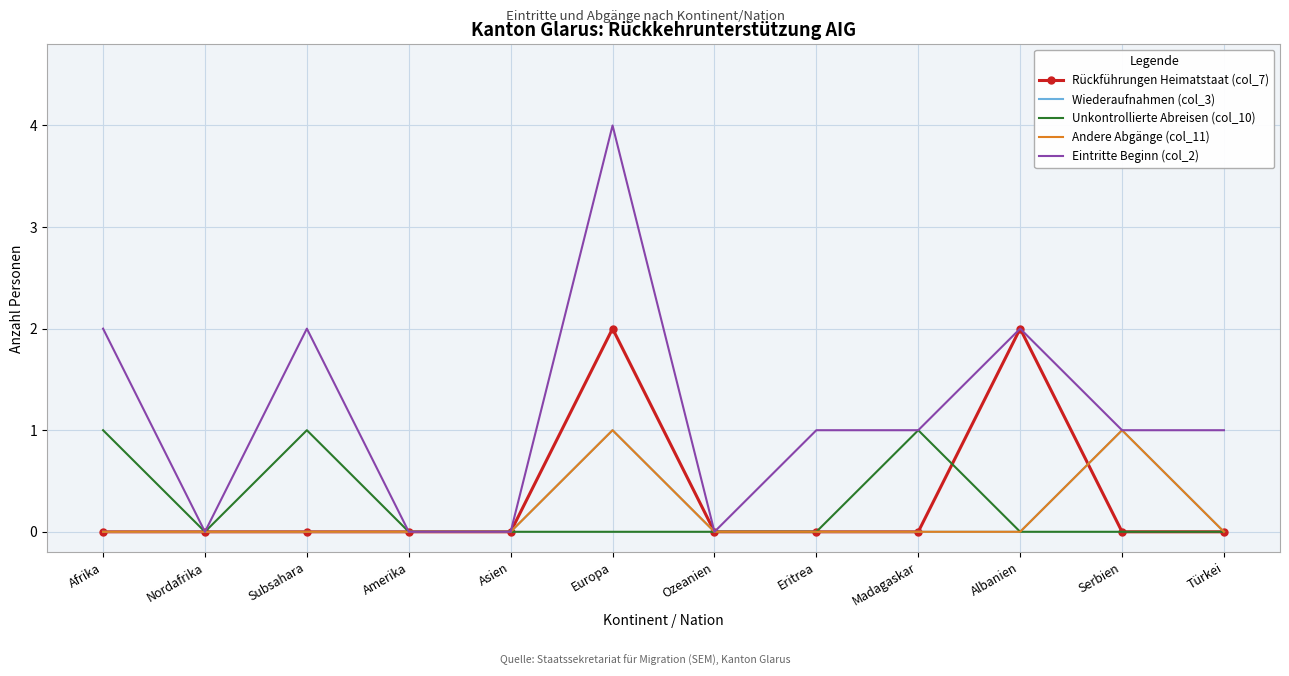

What position from the left is Subsahara?

3